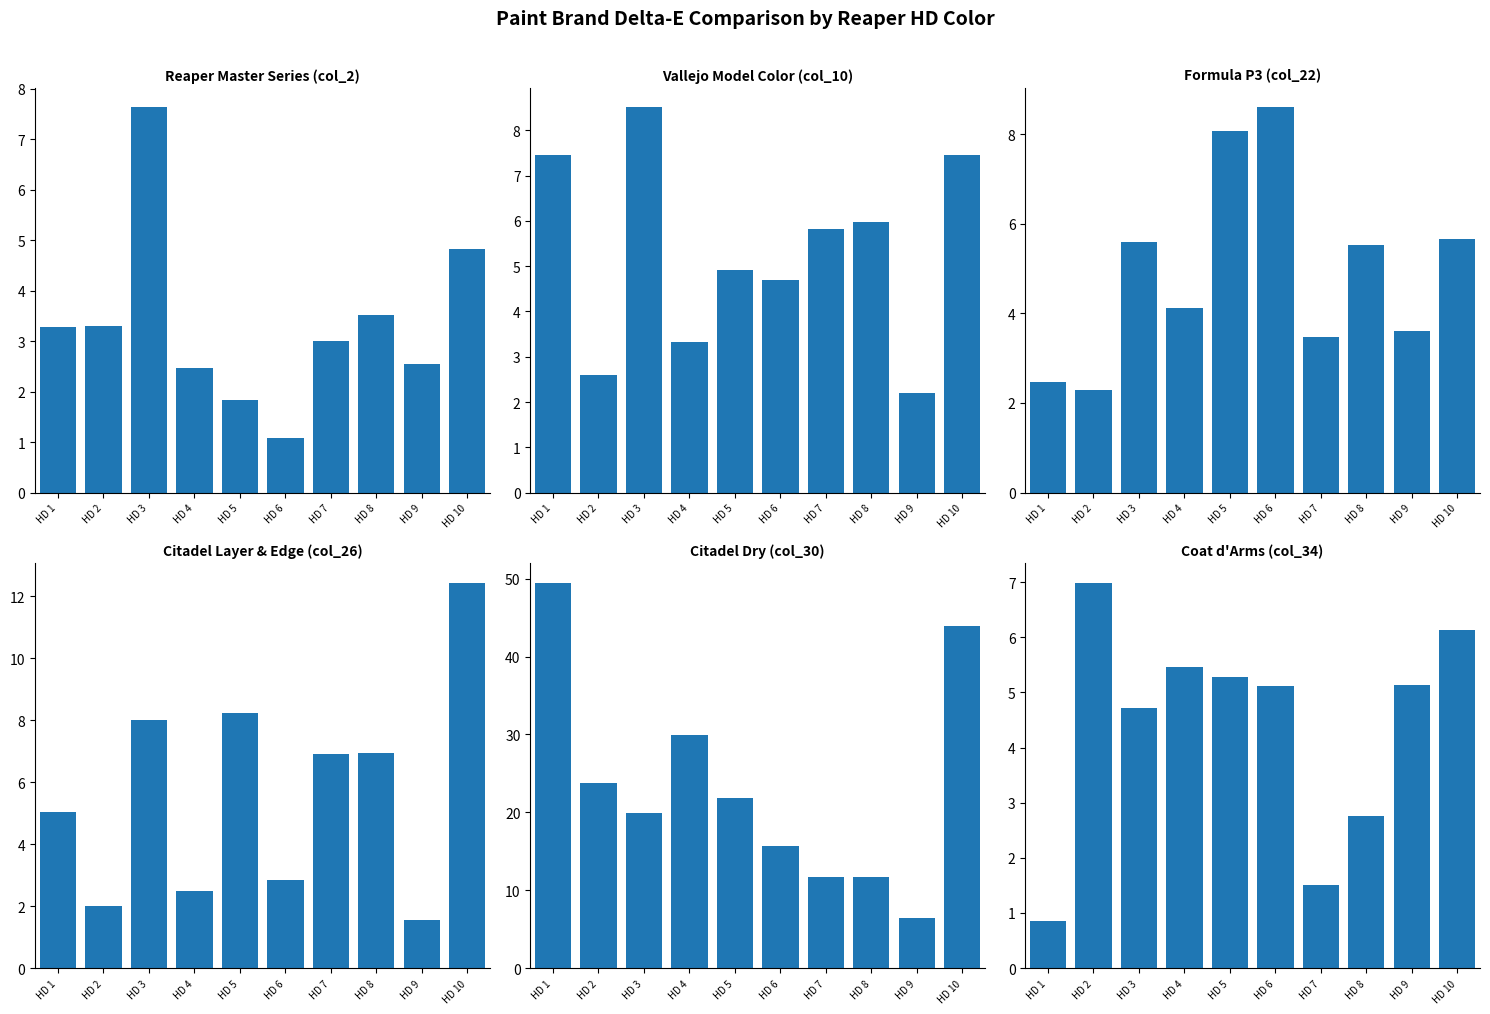

Reading right to left, what are all the values shown in this chart?

Reaper Master Series (col_2): 4.8	2.5	3.5	3.0	1.1	1.8	2.5	7.6	3.3	3.3
Vallejo Model Color (col_10): 7.5	2.2	6.0	5.8	4.7	4.9	3.3	8.5	2.6	7.5
Formula P3 (col_22): 5.7	3.6	5.5	3.5	8.6	8.1	4.1	5.6	2.3	2.5
Citadel Layer & Edge (col_26): 12.4	1.6	7.0	6.9	2.9	8.2	2.5	8.0	2.0	5.0
Citadel Dry (col_30): 43.9	6.4	11.7	11.8	15.7	21.9	30.0	19.9	23.8	49.5
Coat d'Arms (col_34): 6.1	5.1	2.8	1.5	5.1	5.3	5.5	4.7	7.0	0.9